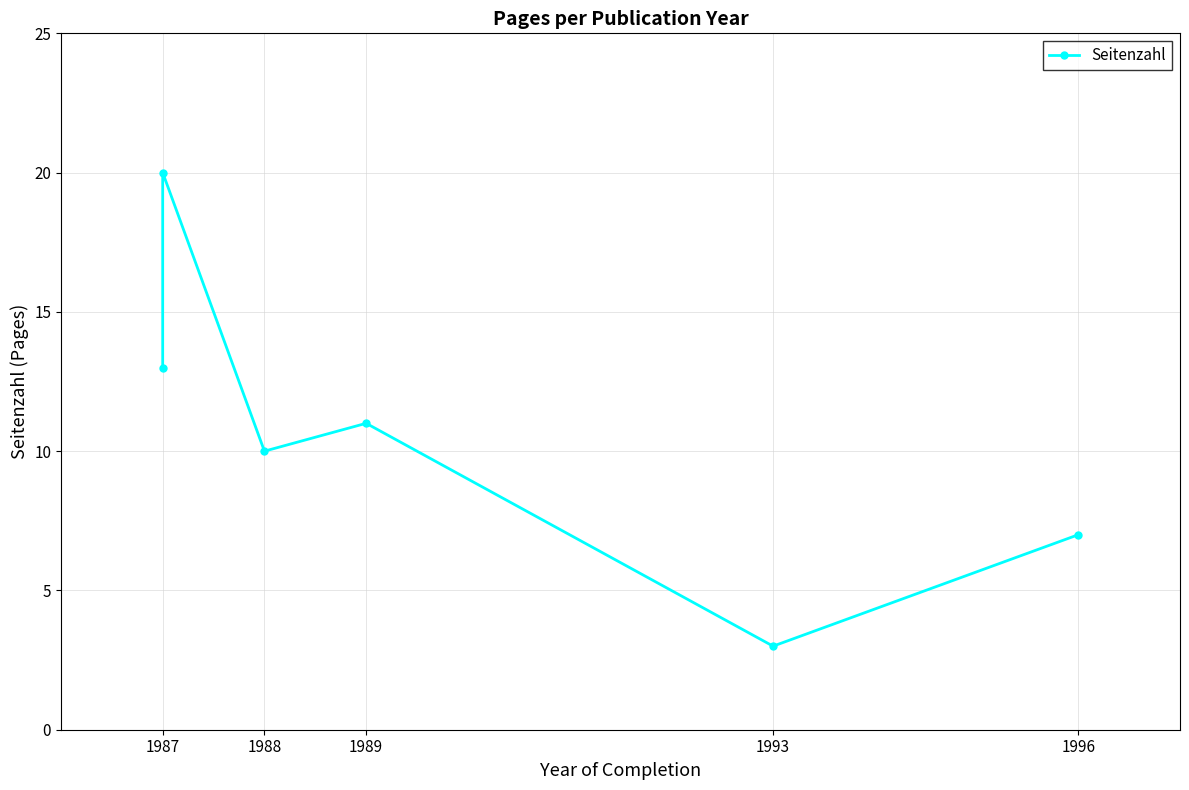

What is the difference between the maximum and second lowest values?

13